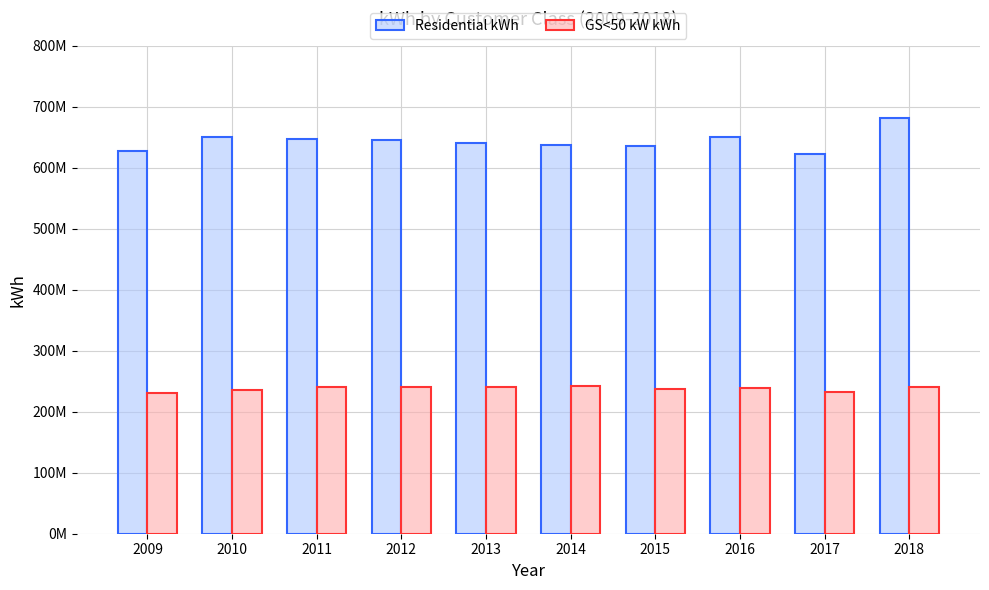

Are the bars horizontal?

No